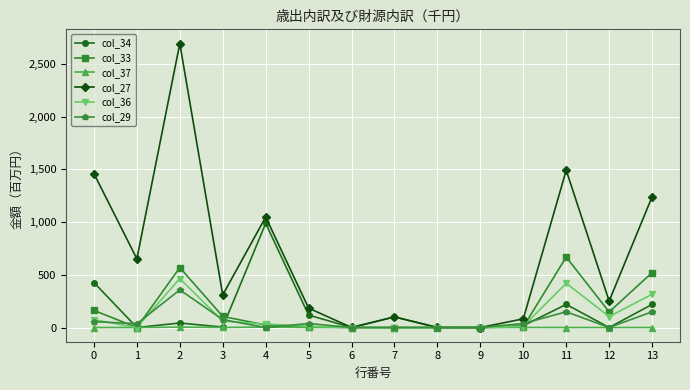

True or false: col_33 has more than 1 points higher than both neighbors.

True